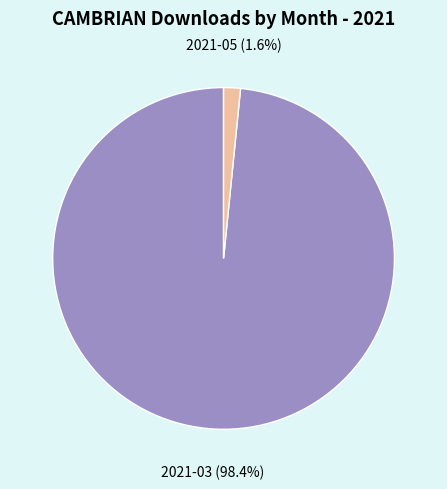

The 2021-05 slice represents 15% of the pie. True or false?

False